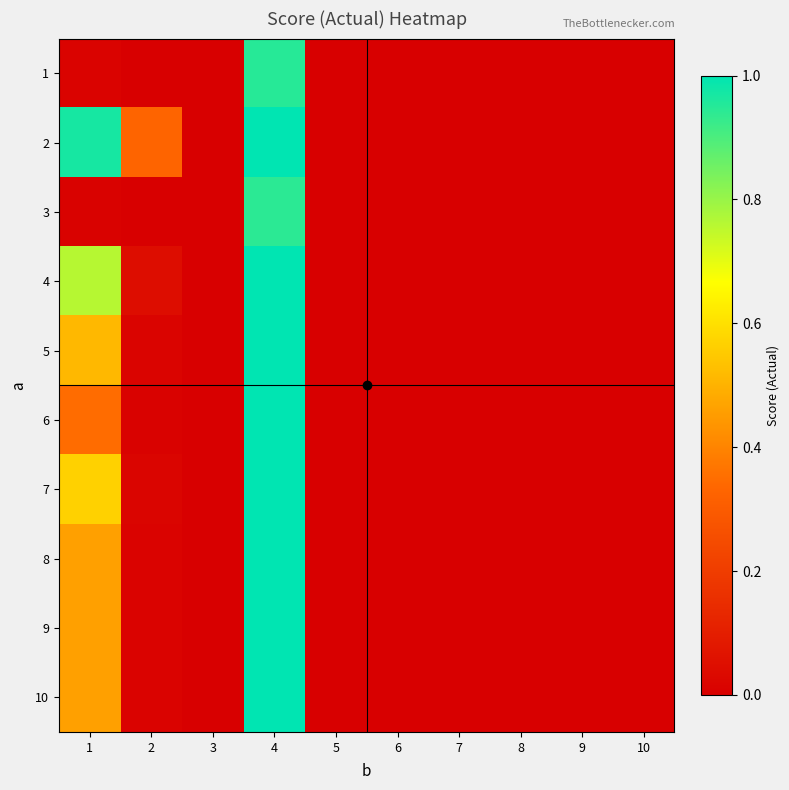

Reading left to right, what are all the values shown in this chart?

1: 1=0.0	2=0.0	3=0.0	4=0.9	5=0.0	6=0.0	7=0.0	8=0.0	9=0.0	10=0.0
2: 1=1.0	2=0.3	3=0.0	4=1.0	5=0.0	6=0.0	7=0.0	8=0.0	9=0.0	10=0.0
3: 1=0.0	2=0.0	3=0.0	4=0.9	5=0.0	6=0.0	7=0.0	8=0.0	9=0.0	10=0.0
4: 1=0.8	2=0.0	3=0.0	4=1.0	5=0.0	6=0.0	7=0.0	8=0.0	9=0.0	10=0.0
5: 1=0.5	2=0.0	3=0.0	4=1.0	5=0.0	6=0.0	7=0.0	8=0.0	9=0.0	10=0.0
6: 1=0.3	2=0.0	3=0.0	4=1.0	5=0.0	6=0.0	7=0.0	8=0.0	9=0.0	10=0.0
7: 1=0.6	2=0.0	3=0.0	4=1.0	5=0.0	6=0.0	7=0.0	8=0.0	9=0.0	10=0.0
8: 1=0.5	2=0.0	3=0.0	4=1.0	5=0.0	6=0.0	7=0.0	8=0.0	9=0.0	10=0.0
9: 1=0.5	2=0.0	3=0.0	4=1.0	5=0.0	6=0.0	7=0.0	8=0.0	9=0.0	10=0.0
10: 1=0.5	2=0.0	3=0.0	4=1.0	5=0.0	6=0.0	7=0.0	8=0.0	9=0.0	10=0.0